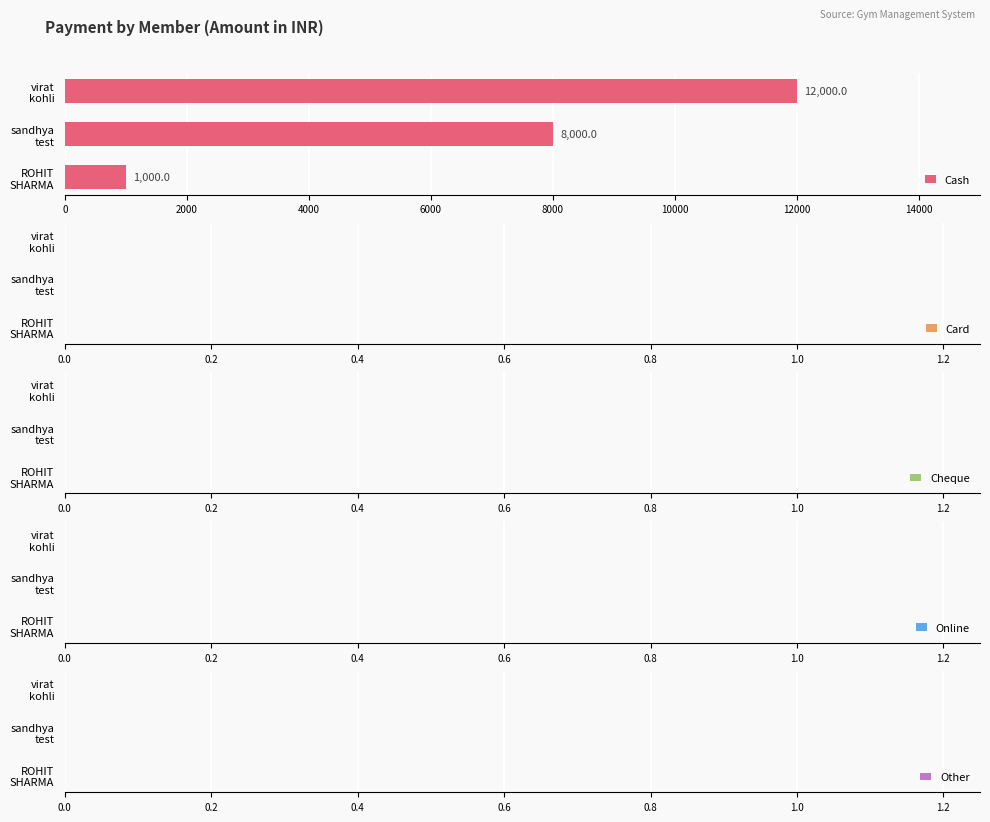

What is the average value?

7000